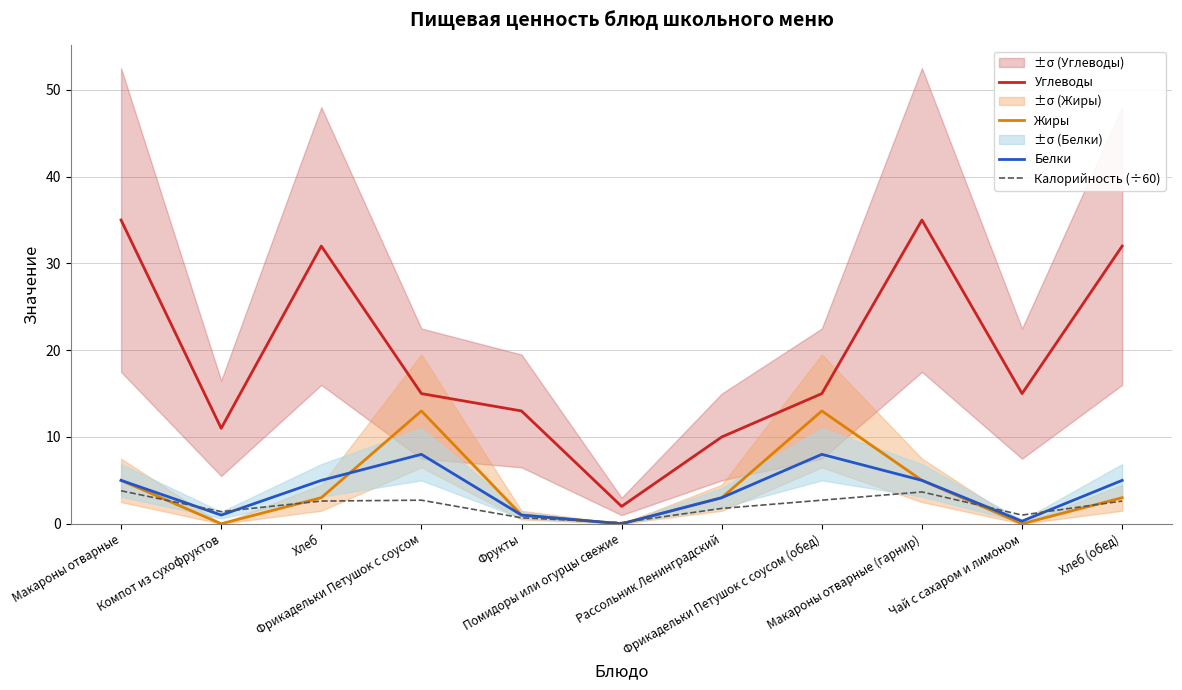

What is the total value across all series at Макароны отварные?

48.8